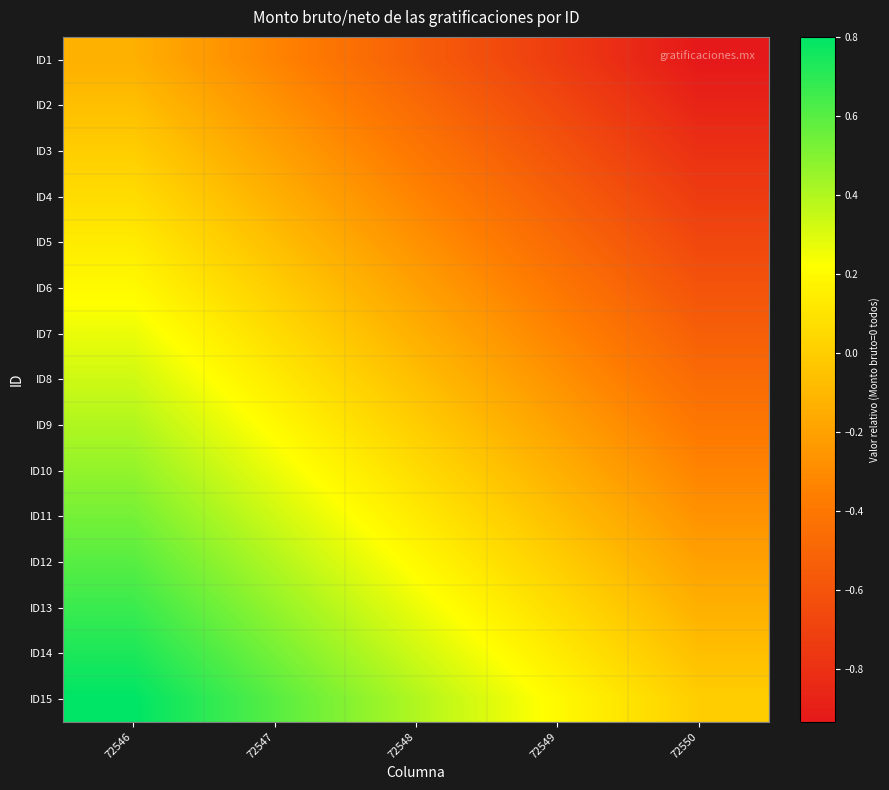

Reading left to right, extract all data points from this chart.

ID1: 72546=-0.1	72547=-0.3	72548=-0.5	72549=-0.7	72550=-0.9
ID2: 72546=-0.1	72547=-0.3	72548=-0.5	72549=-0.7	72550=-0.9
ID3: 72546=0.0	72547=-0.2	72548=-0.4	72549=-0.6	72550=-0.8
ID4: 72546=0.1	72547=-0.1	72548=-0.3	72549=-0.5	72550=-0.7
ID5: 72546=0.1	72547=-0.1	72548=-0.3	72549=-0.5	72550=-0.7
ID6: 72546=0.2	72547=0.0	72548=-0.2	72549=-0.4	72550=-0.6
ID7: 72546=0.3	72547=0.1	72548=-0.1	72549=-0.3	72550=-0.5
ID8: 72546=0.3	72547=0.1	72548=-0.1	72549=-0.3	72550=-0.5
ID9: 72546=0.4	72547=0.2	72548=0.0	72549=-0.2	72550=-0.4
ID10: 72546=0.5	72547=0.3	72548=0.1	72549=-0.1	72550=-0.3
ID11: 72546=0.5	72547=0.3	72548=0.1	72549=-0.1	72550=-0.3
ID12: 72546=0.6	72547=0.4	72548=0.2	72549=0.0	72550=-0.2
ID13: 72546=0.7	72547=0.5	72548=0.3	72549=0.1	72550=-0.1
ID14: 72546=0.7	72547=0.5	72548=0.3	72549=0.1	72550=-0.1
ID15: 72546=0.8	72547=0.6	72548=0.4	72549=0.2	72550=0.0